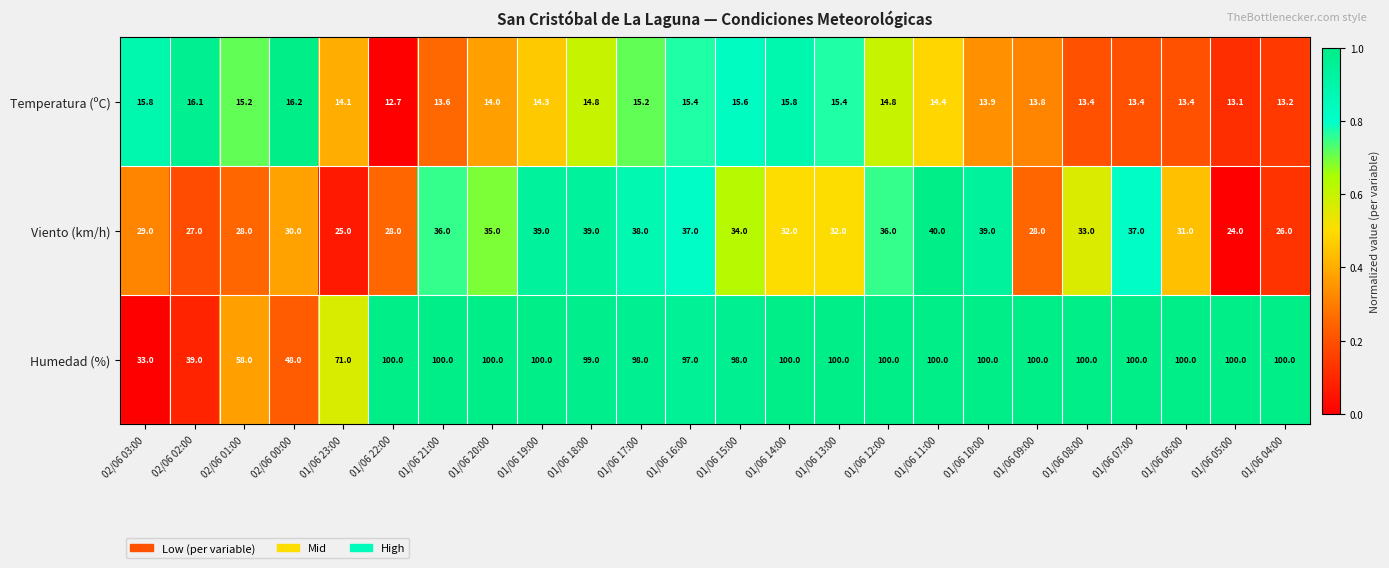

How many distinct data groups are displayed?

3